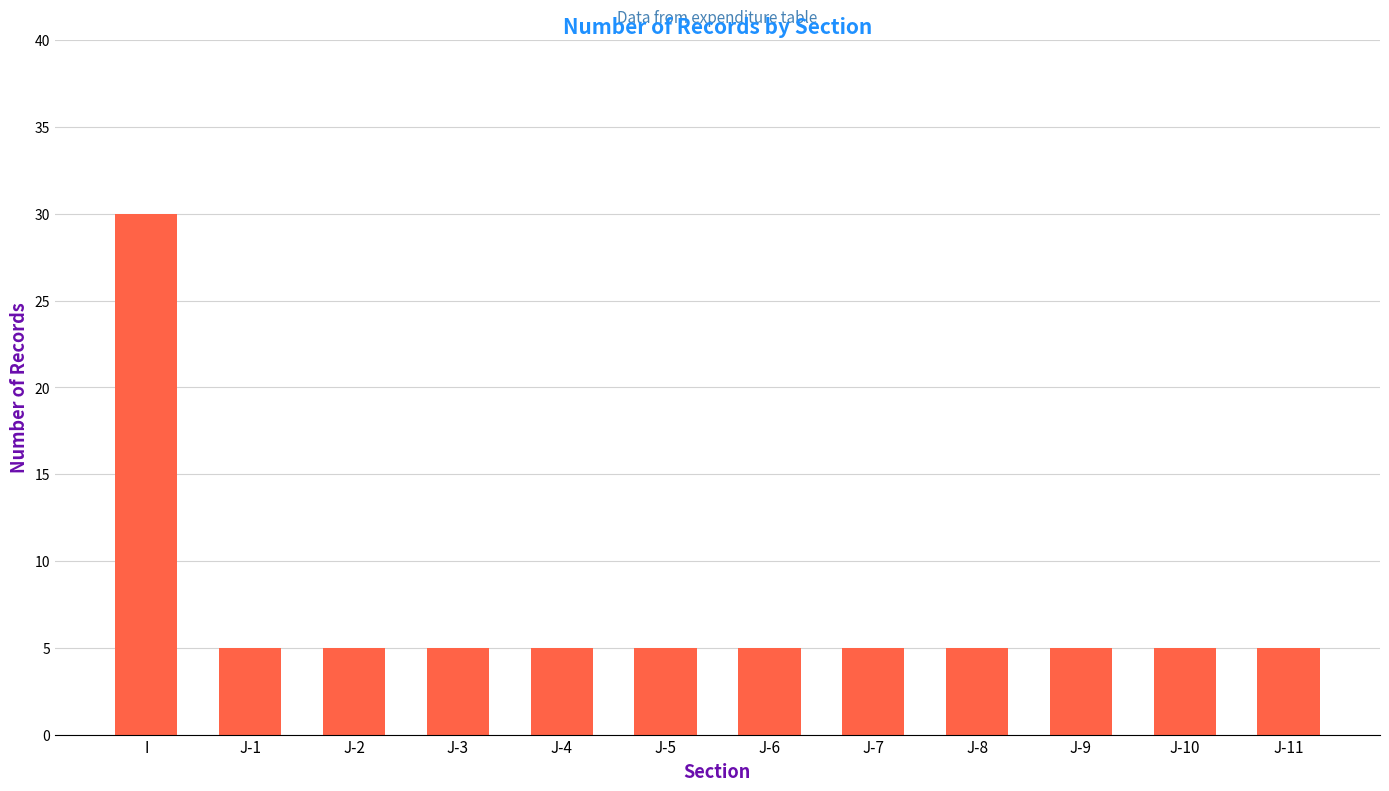

What position from the right is J-2?

10